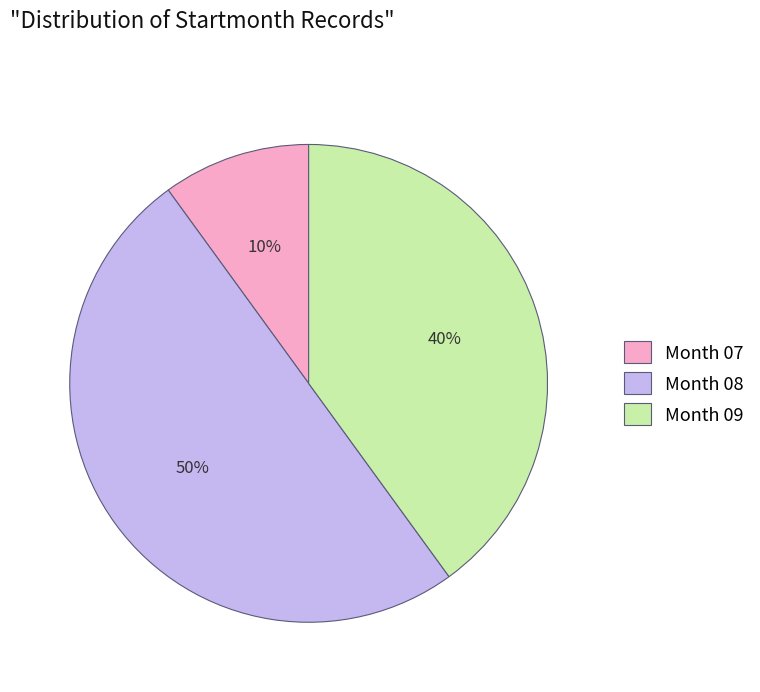

Rank the categories by value from highest to lowest.

Month 08, Month 09, Month 07